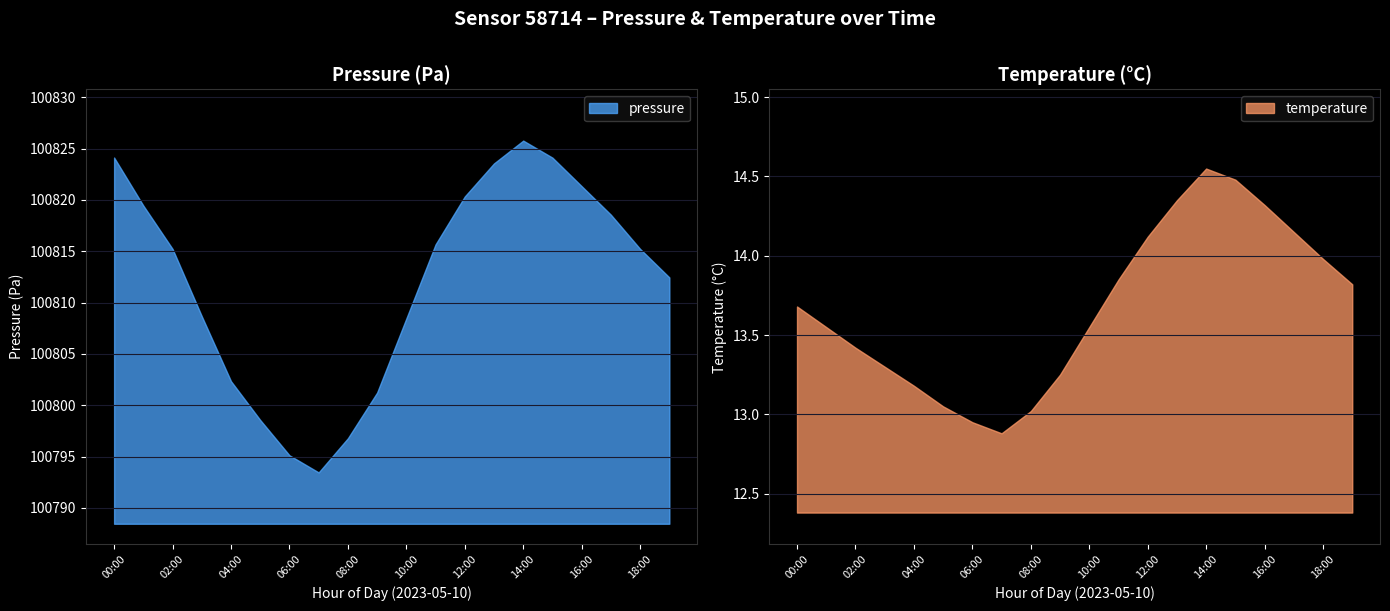

What is the label of the 8th point from the left?

07:00